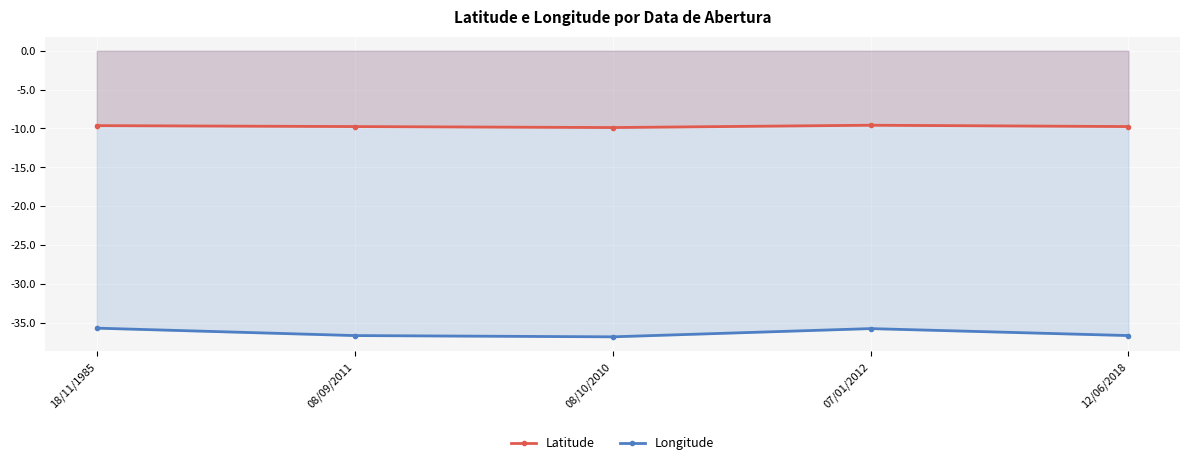

What position from the right is 08/09/2011?

4